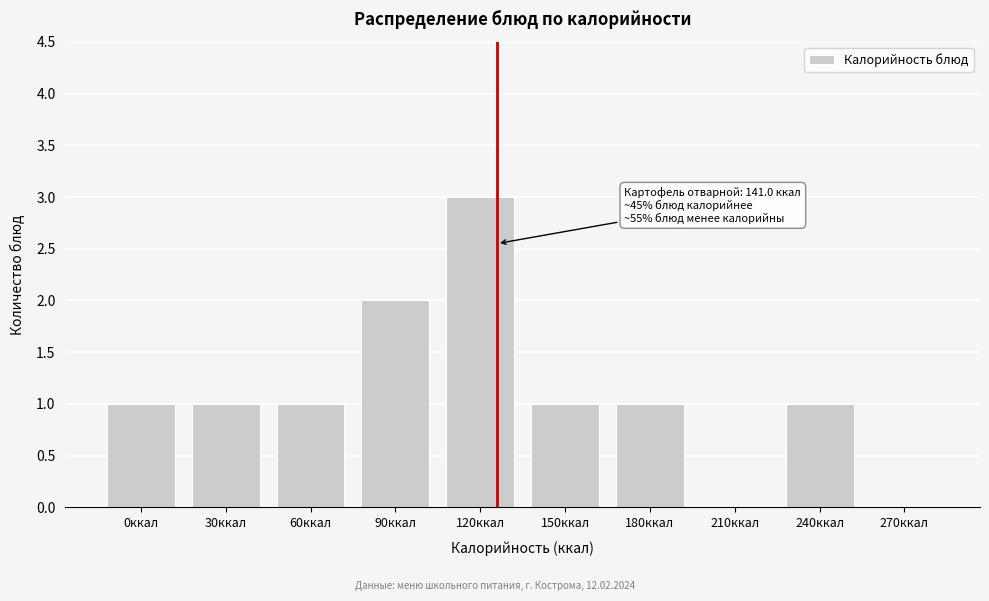

Reading left to right, list all the values displayed in this chart.

0ккал=1	30ккал=1	60ккал=1	90ккал=2	120ккал=3	150ккал=1	180ккал=1	210ккал=0	240ккал=1	270ккал=0